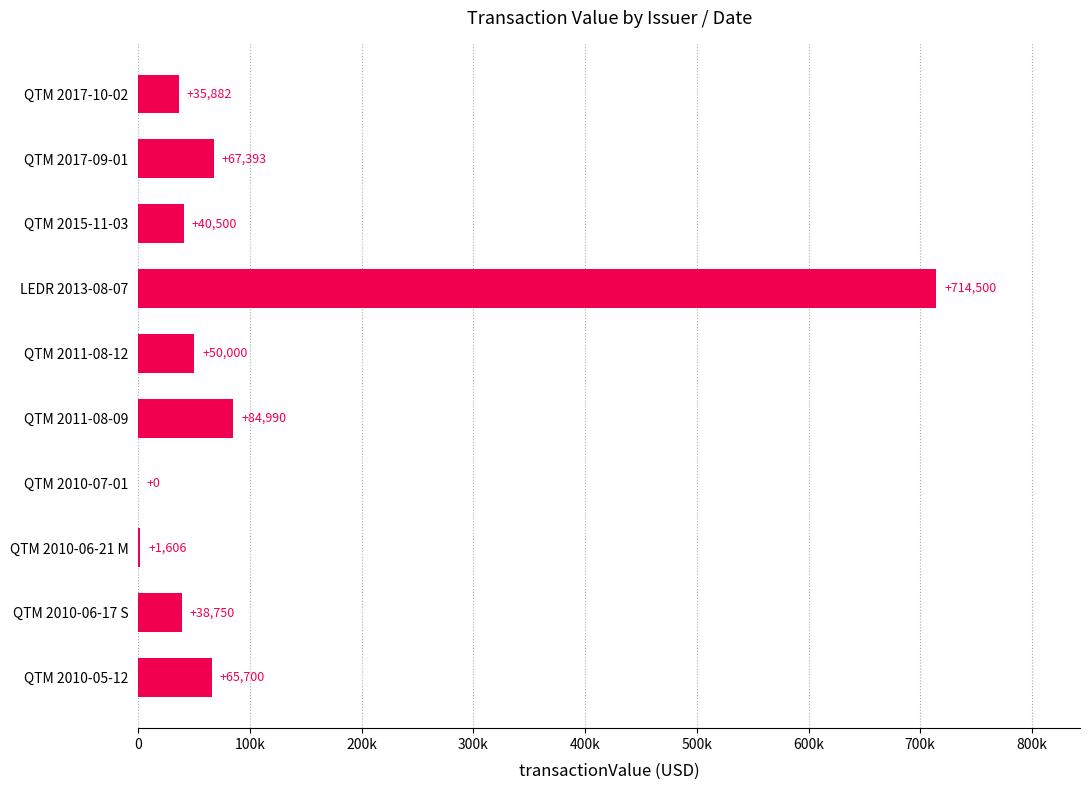

Are the bars horizontal?

Yes